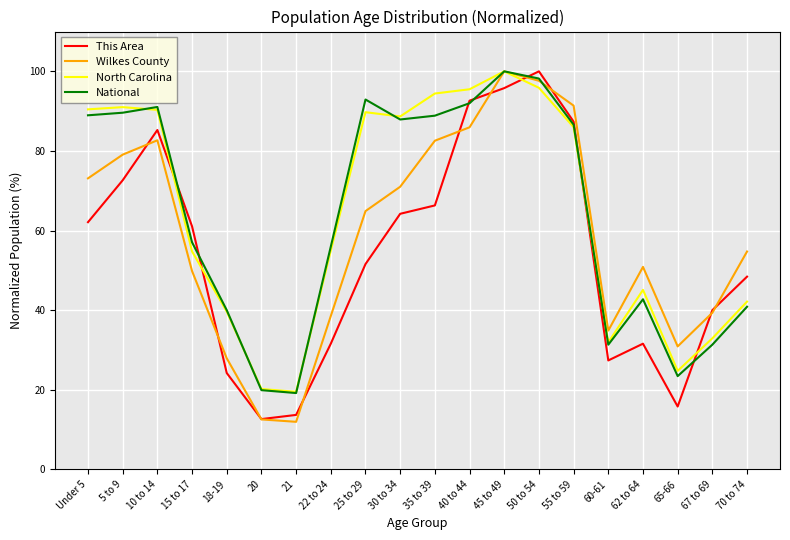

True or false: North Carolina has more than 0 points higher than both neighbors.

True